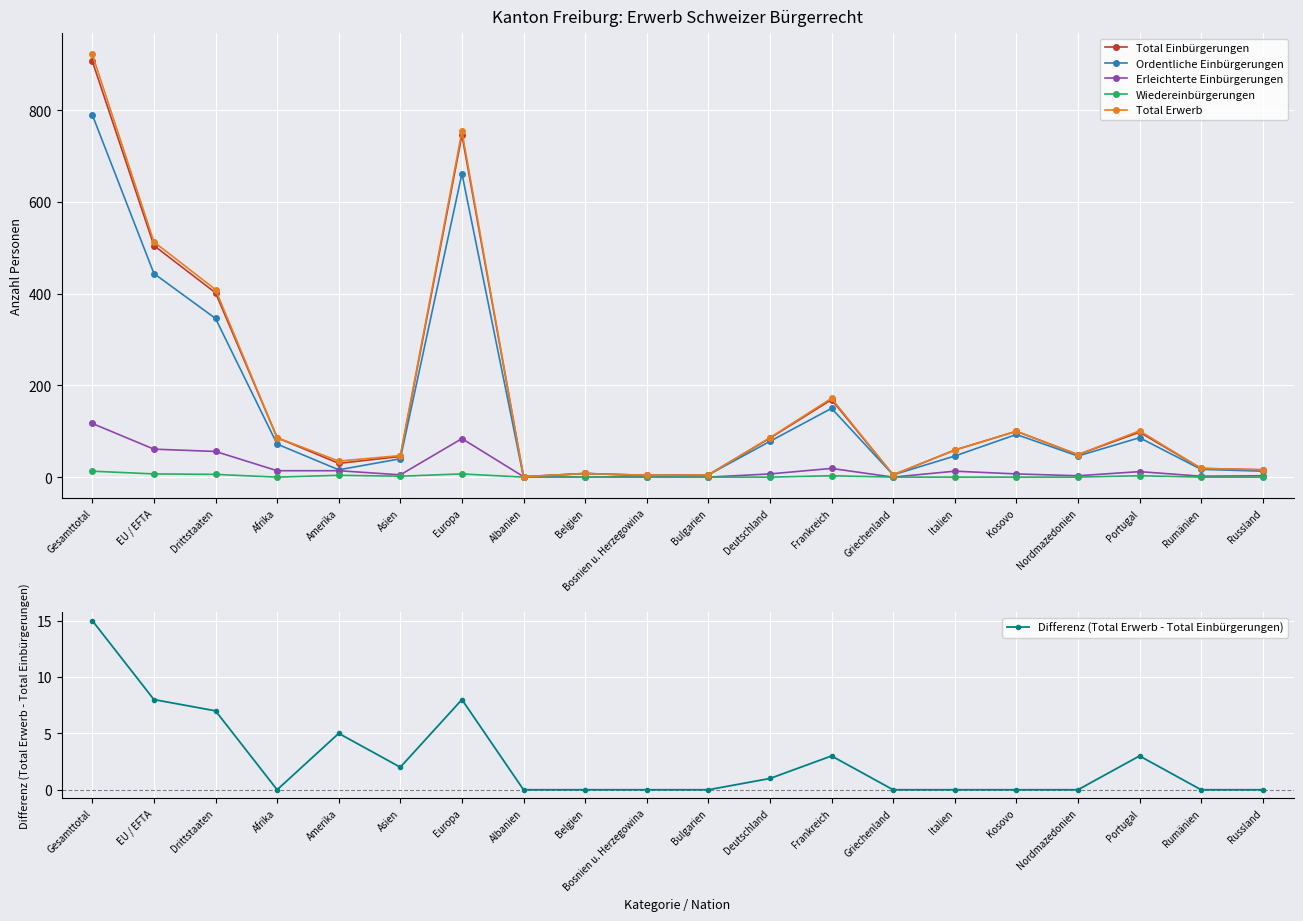

What position from the left is Drittstaaten?

3